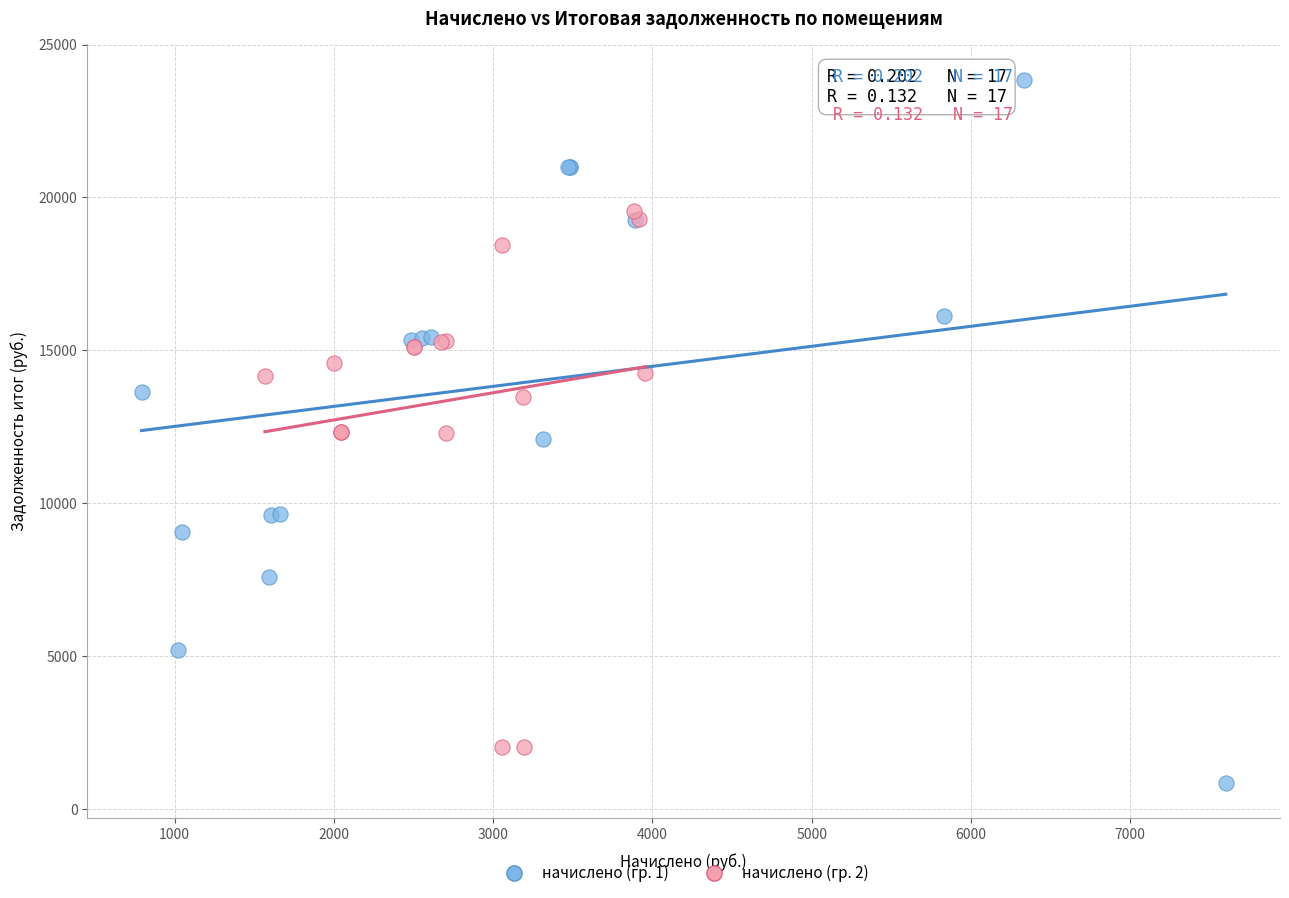

Which series has the largest Y range (max minus min)?

начислено (гр. 1)